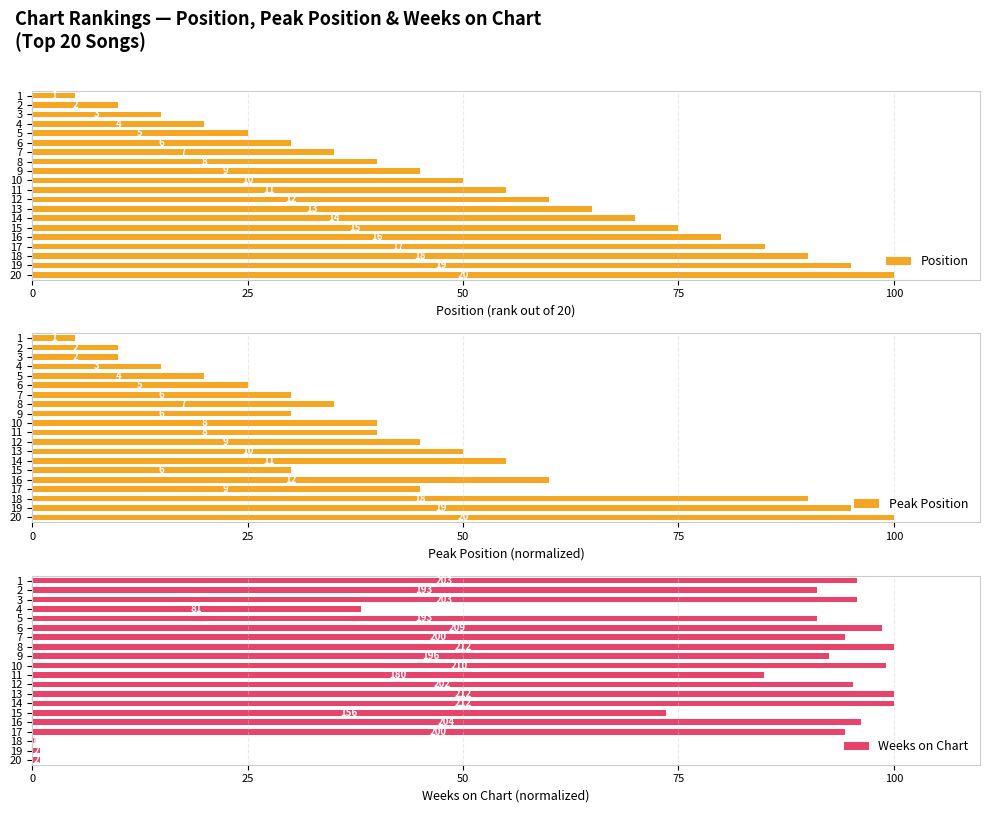

The Position series shows 46.6 at 19. True or false?

False